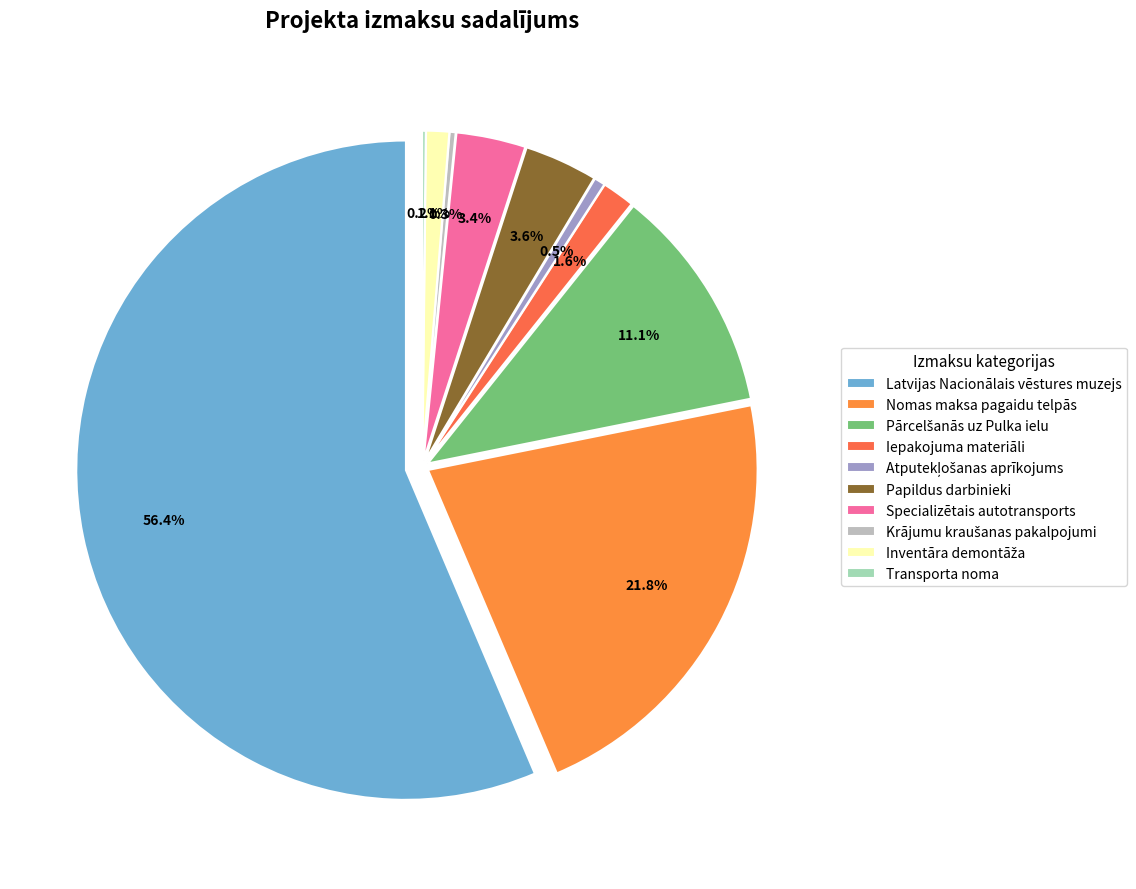

What percentage is the Latvijas Nacionālais vēstures muzejs slice, to the nearest percent?

56%